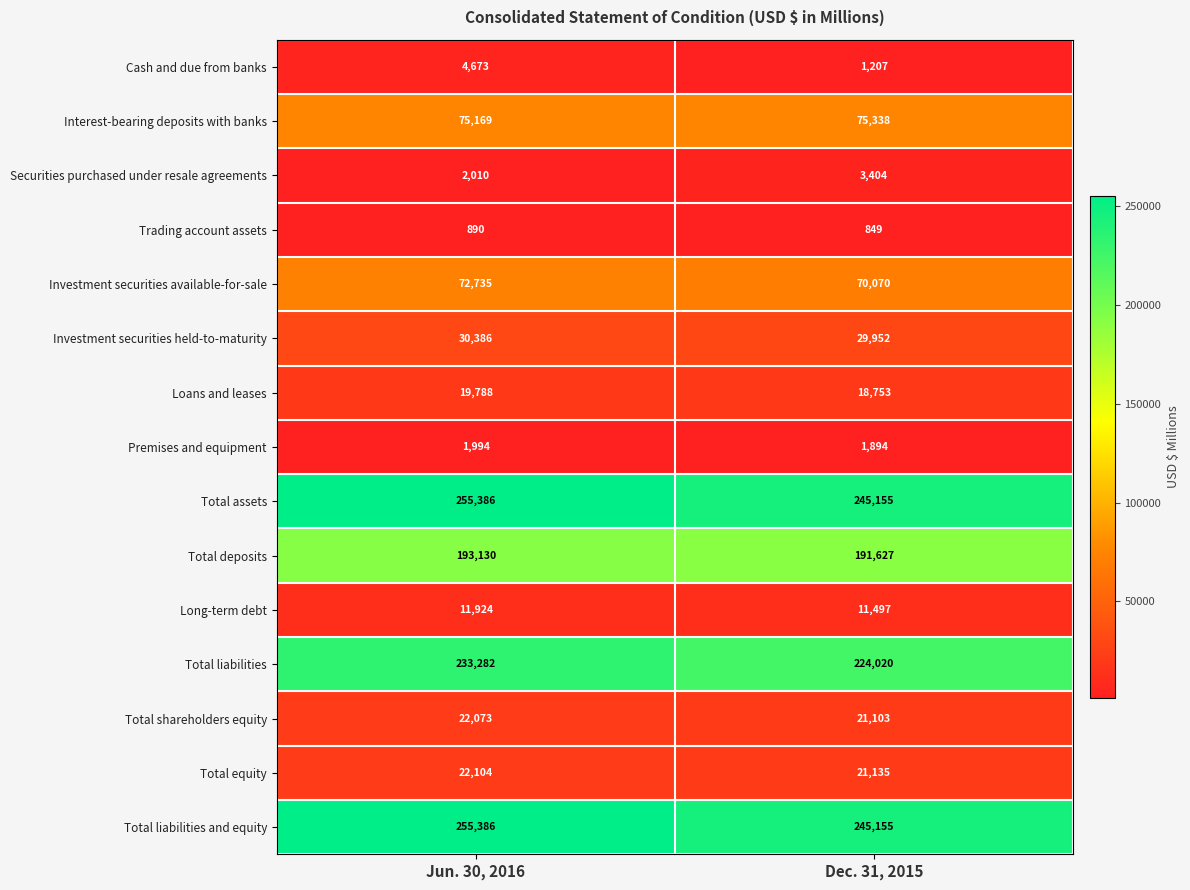

The Long-term debt series shows 15189 at Dec. 31, 2015. True or false?

False